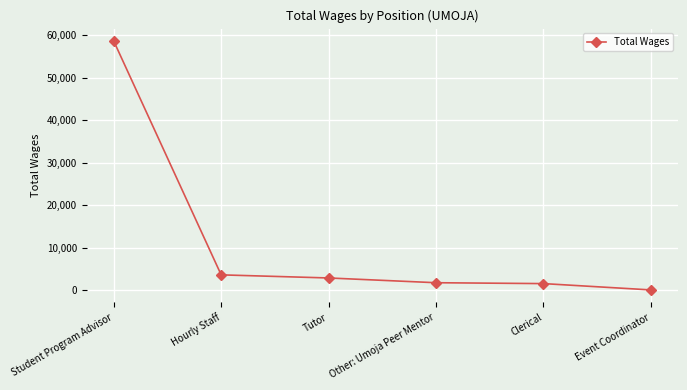

The chart shows a value of 3644 at Hourly Staff. True or false?

True